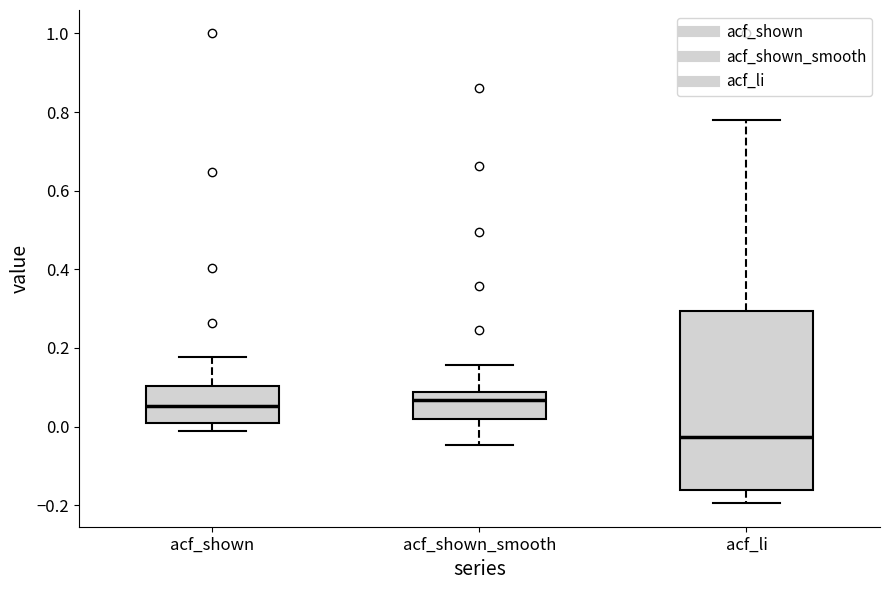

Reading left to right, read every box against the y-axis: the position of its median line, the range the box covers, and the ends of its whiskers. The values are not printed on the chart, so give them approximately, as read against the axis.

acf_shown: median 0.06, box 0.00 to 0.10, whiskers -0.02 to 0.18
acf_shown_smooth: median 0.06, box 0.02 to 0.08, whiskers -0.04 to 0.16
acf_li: median -0.02, box -0.16 to 0.30, whiskers -0.20 to 0.78